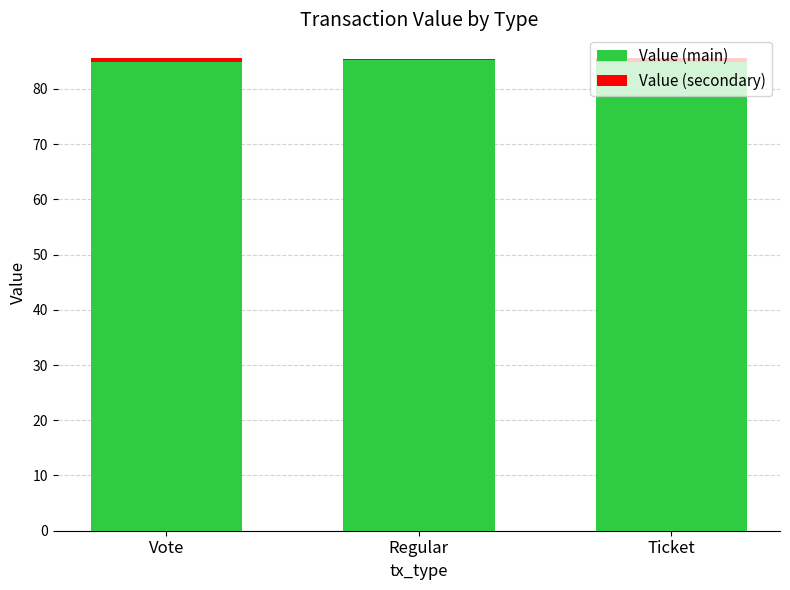

What is the sum of all Value (main) values?

254.8